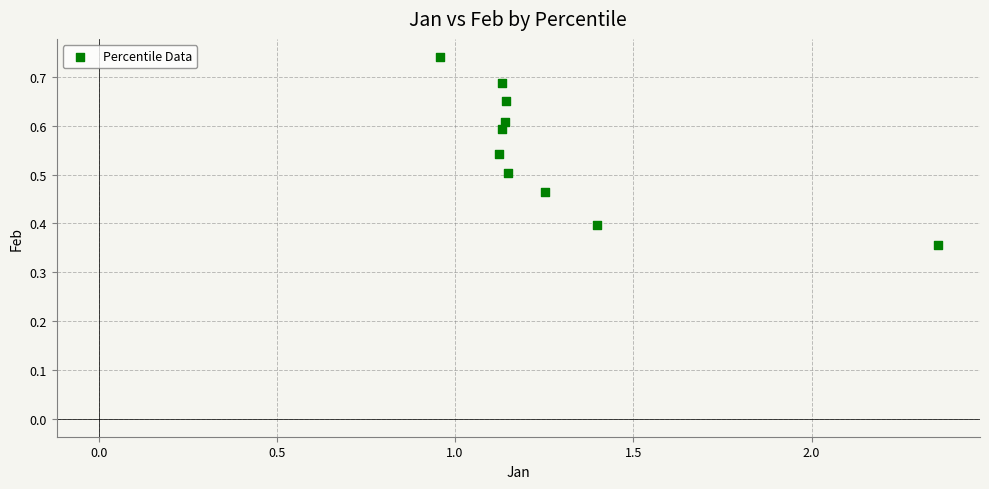

What is the range of X values (max minus min)?

1.4